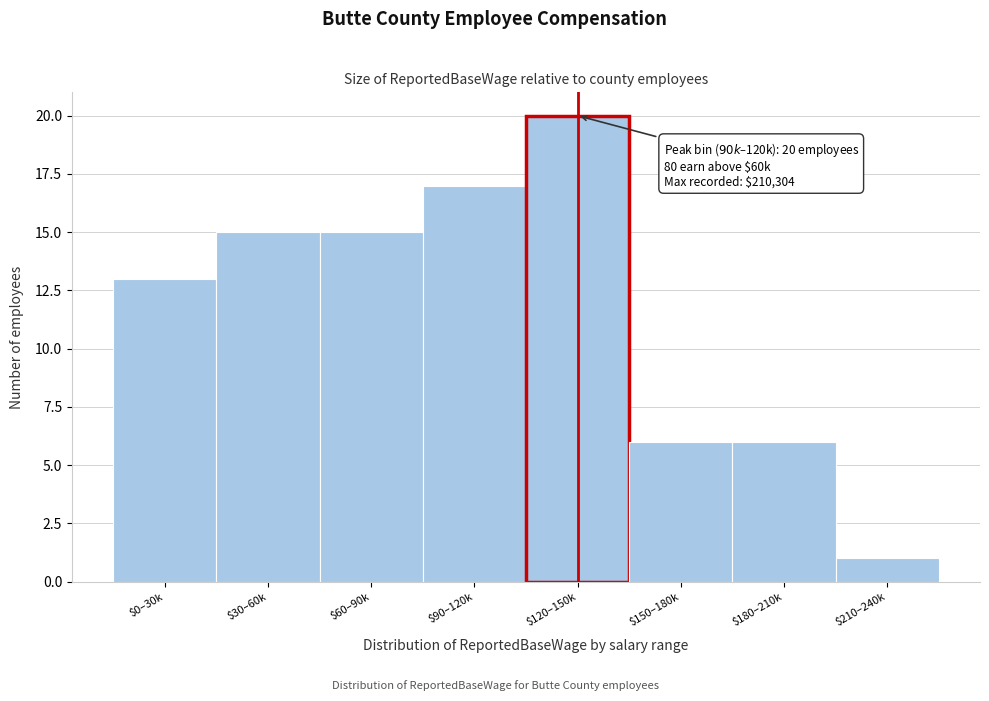

Reading right to left, list all the values displayed in this chart.

1	6	6	20	17	15	15	13